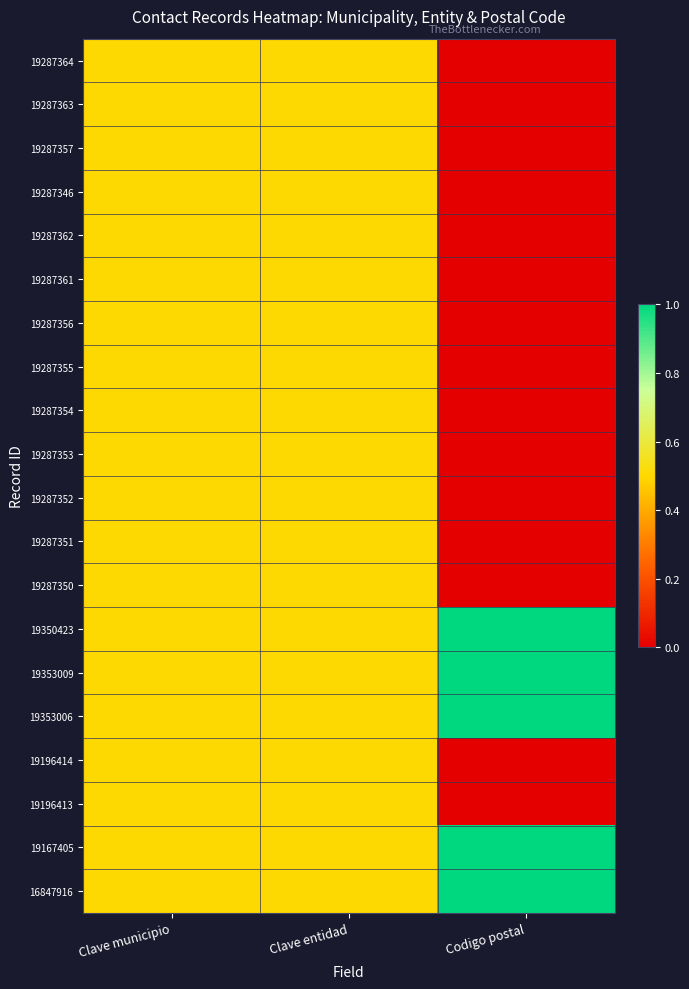

List the series in order of their peak value, lowest first.

19287364, 19287363, 19287357, 19287346, 19287362, 19287361, 19287356, 19287355, 19287354, 19287353, 19287352, 19287351, 19287350, 19196414, 19196413, 19350423, 19353009, 19353006, 19167405, 16847916